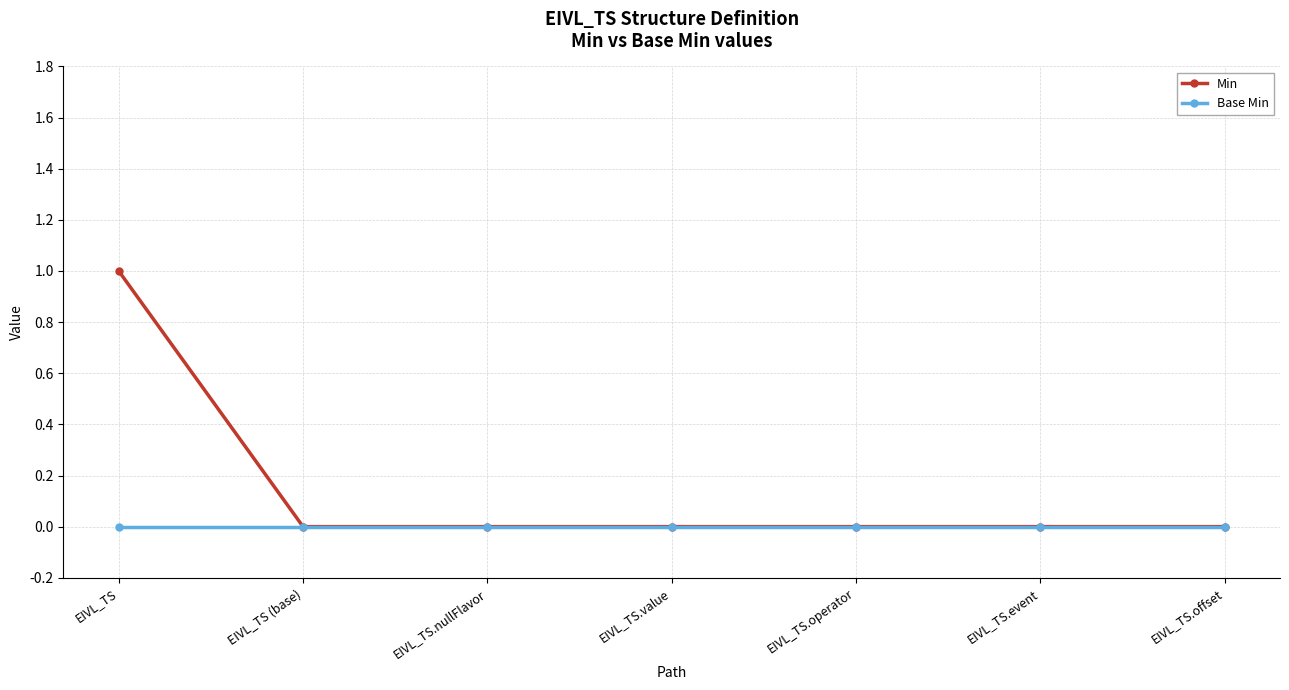

Reading left to right, transcribe all the data shown in this chart.

Min: 1	0	0	0	0	0	0
Base Min: 0	0	0	0	0	0	0